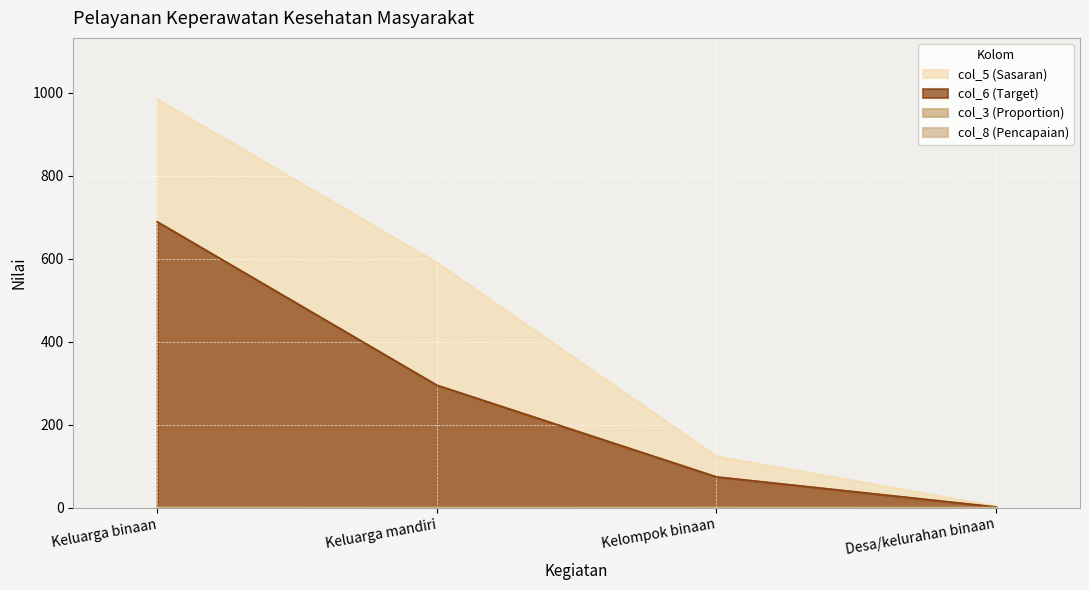

Is the value of col_3 (Proportion) at Keluarga mandiri greater than the value of col_6 (Target) at Keluarga binaan?

No